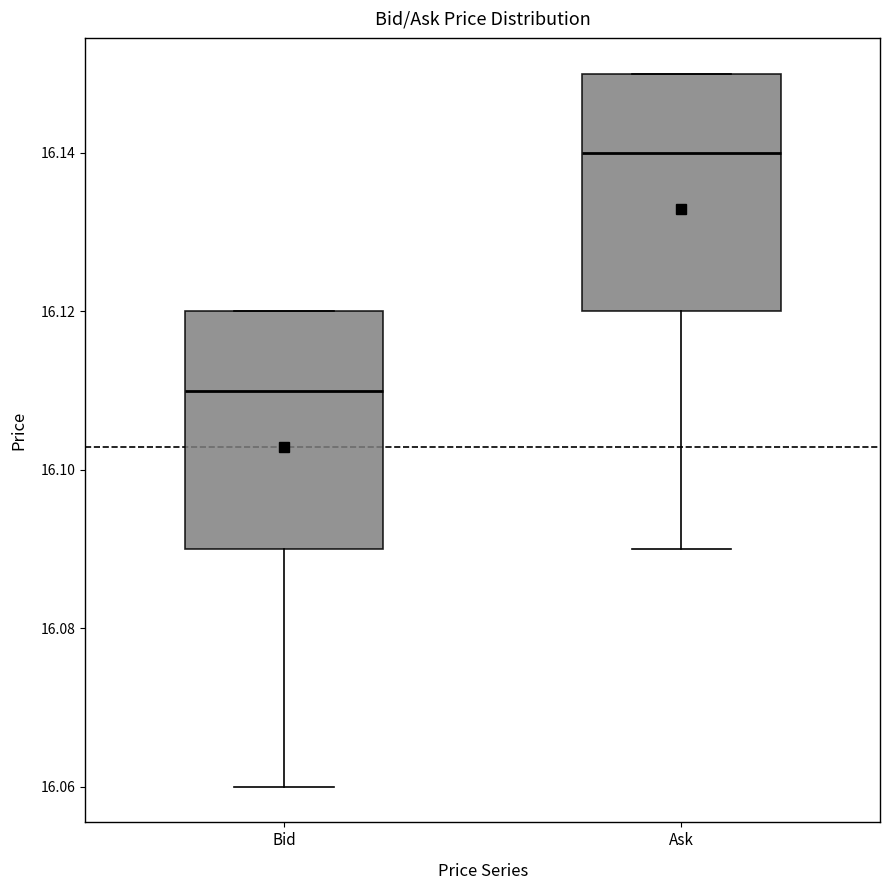

Where is the upper edge of the box for Ask on the y-axis? The values are not printed on the chart, so give them approximately, as read against the axis.

16.15